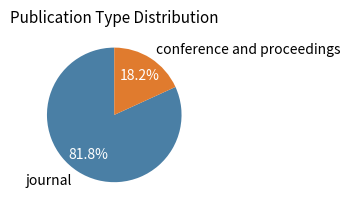

The conference and proceedings slice represents 8% of the pie. True or false?

False